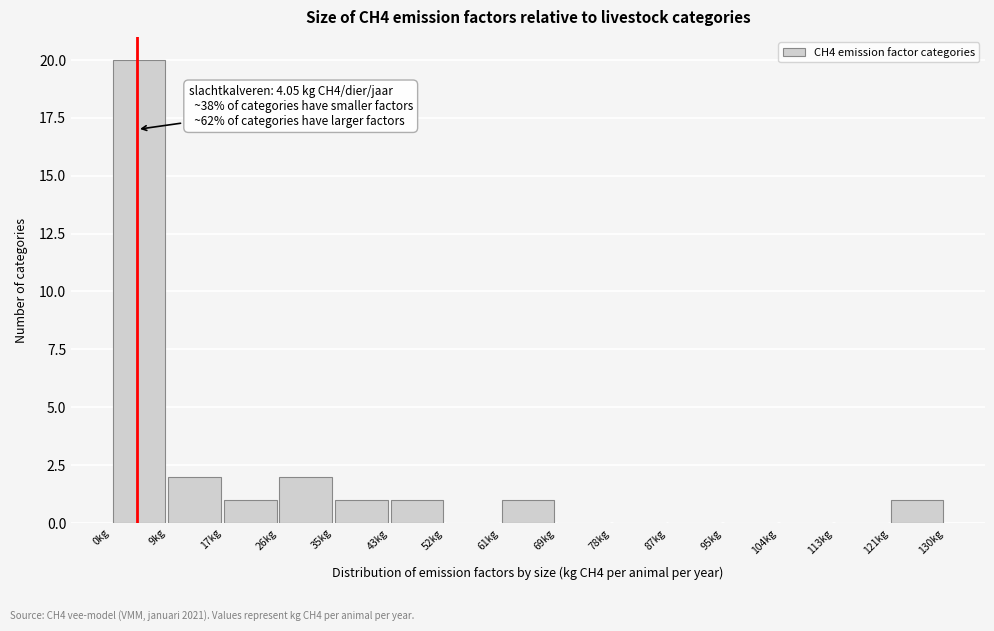

Over which range of the x-axis is the bar tallest?

0 to 9